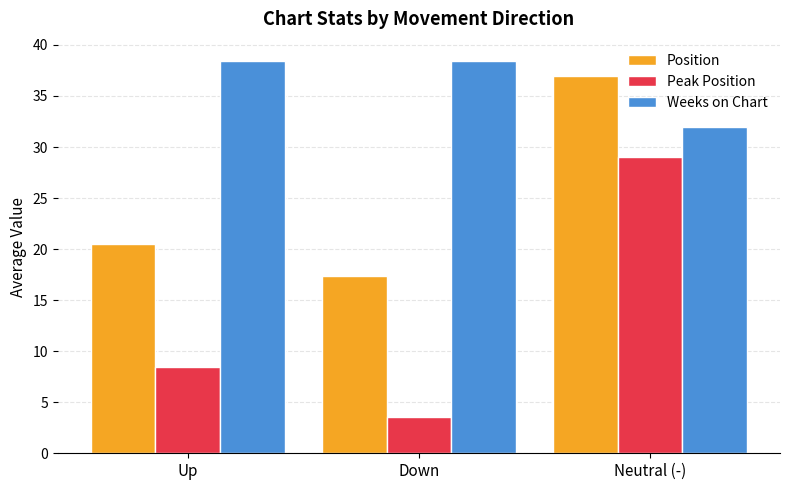

Reading left to right, extract all data points from this chart.

Position: 20.5	17.4	37.0
Peak Position: 8.4	3.6	29.0
Weeks on Chart: 38.4	38.4	32.0